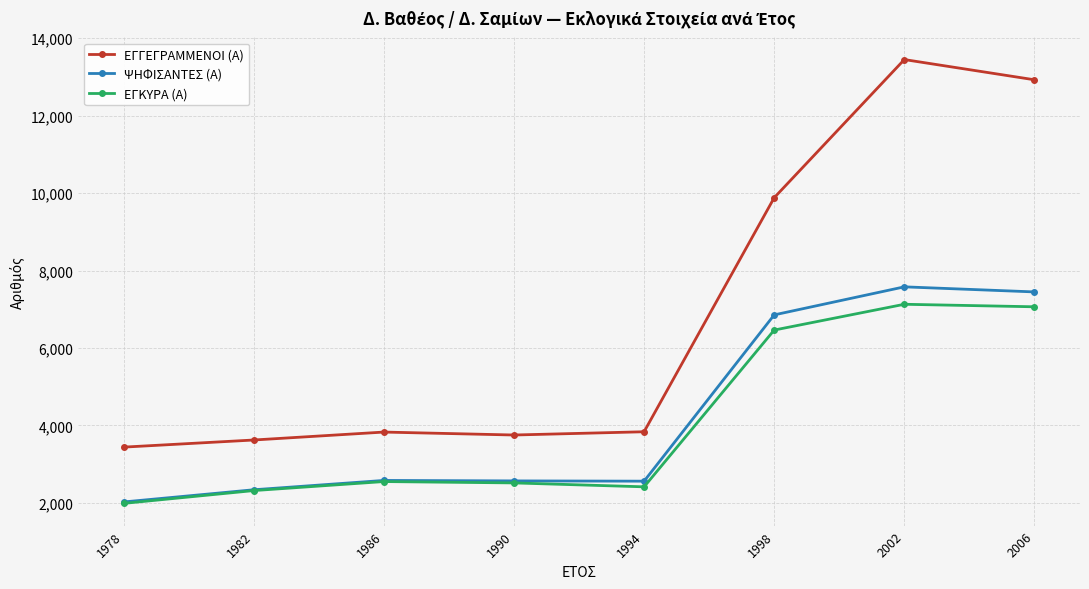

Does the chart display data point markers on the line(s)?

Yes